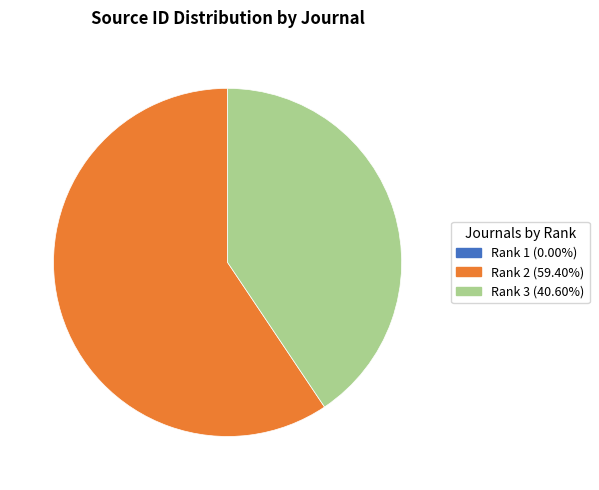

Is there any slice that represents more than half of the pie?

Yes